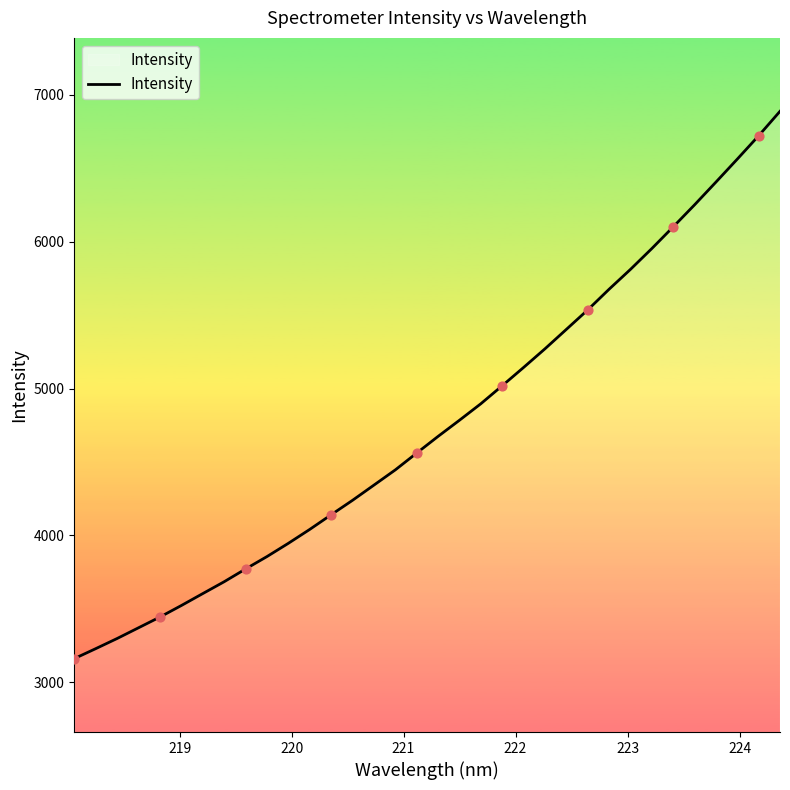

What is the greatest value displayed?

6888.1